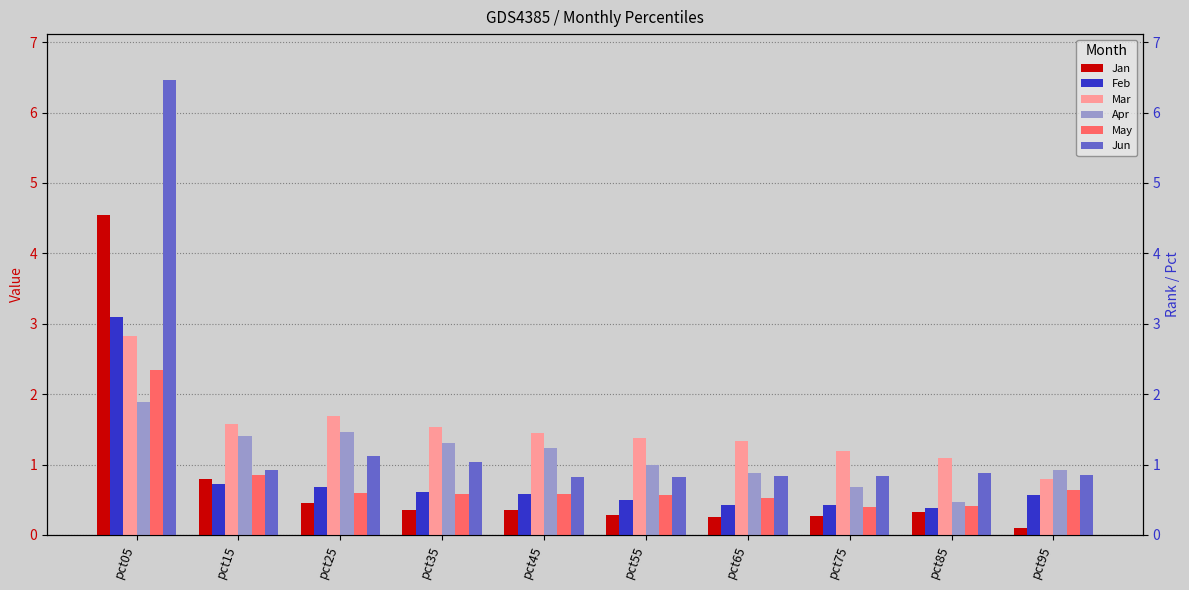

Which has a higher value, pct45 or pct05?

pct05